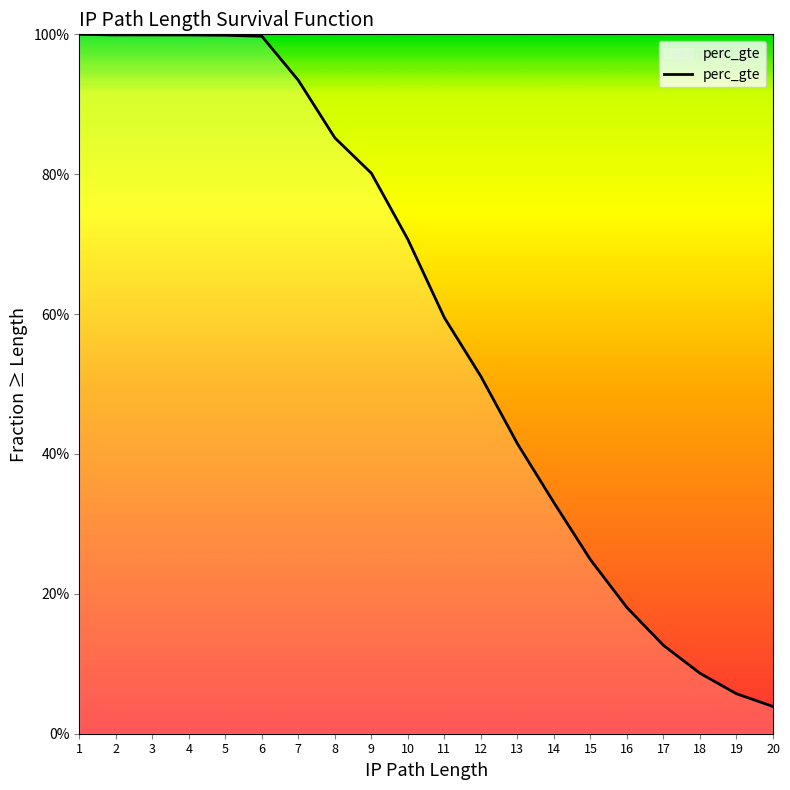

Is this an area chart (filled region under the line)?

No